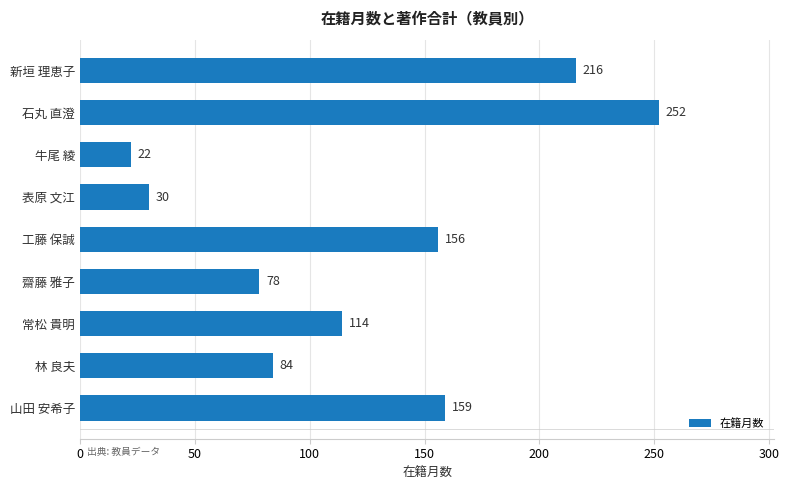

What is the sum of the values at 林 良夫 and 牛尾 綾?

106